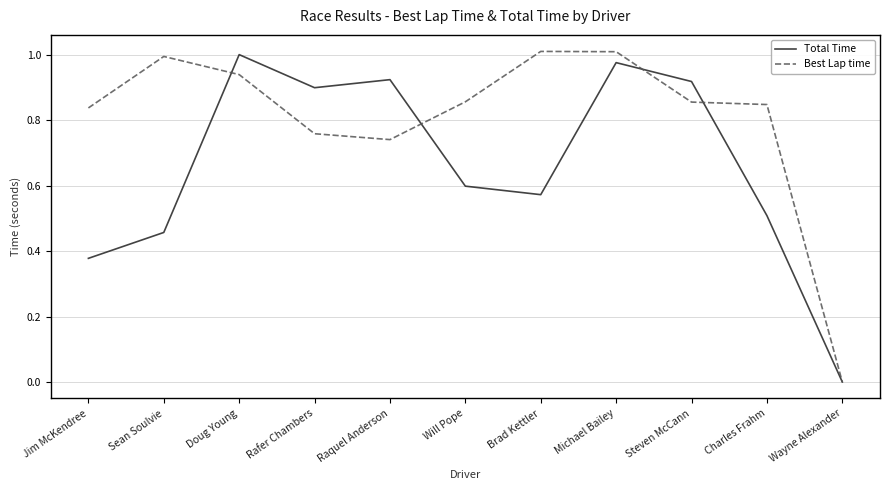

The value of Total Time at Steven McCann is 0.9. True or false?

True